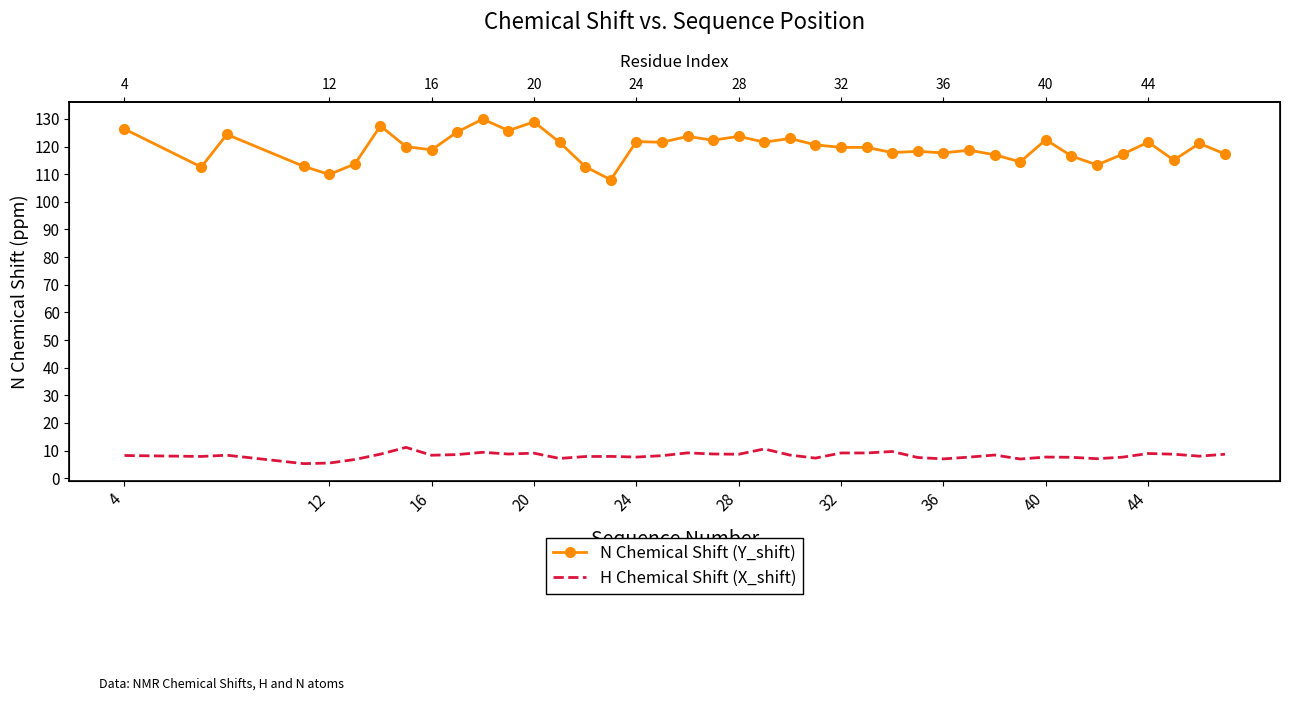

In H Chemical Shift (X_shift), how many points are higher than both neighbors (excluding endpoints)?

11